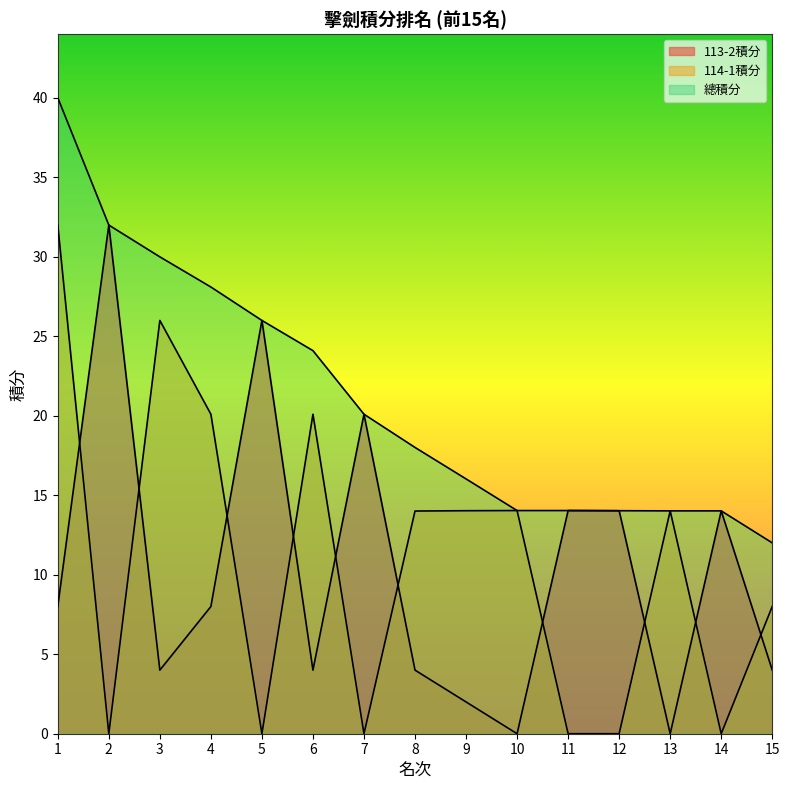

True or false: 113-2積分 has more than 2 points higher than both neighbors.

True